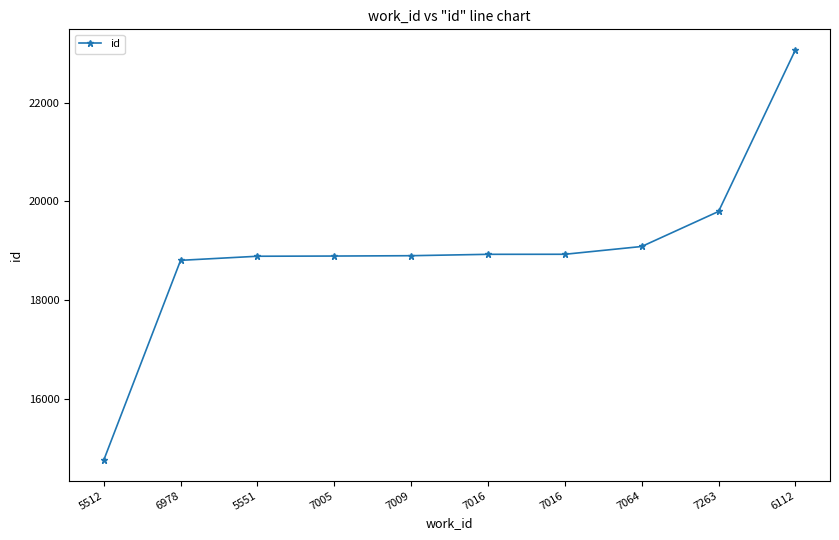

The chart shows a value of 18888 at 5551. True or false?

True